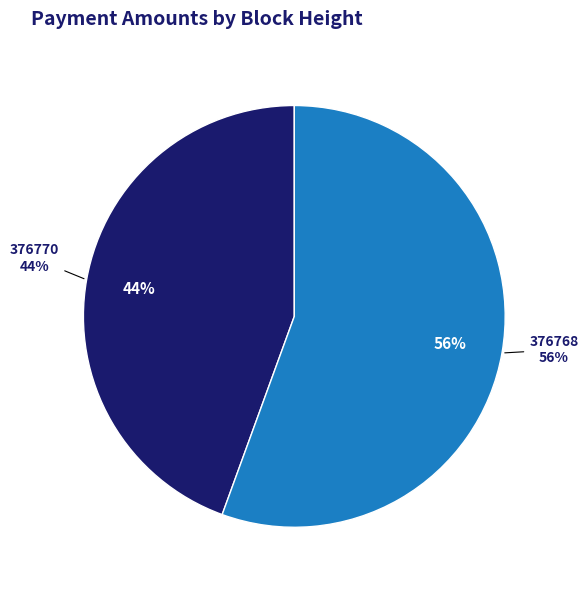

To the nearest percent, what is the average slice percentage?

50%